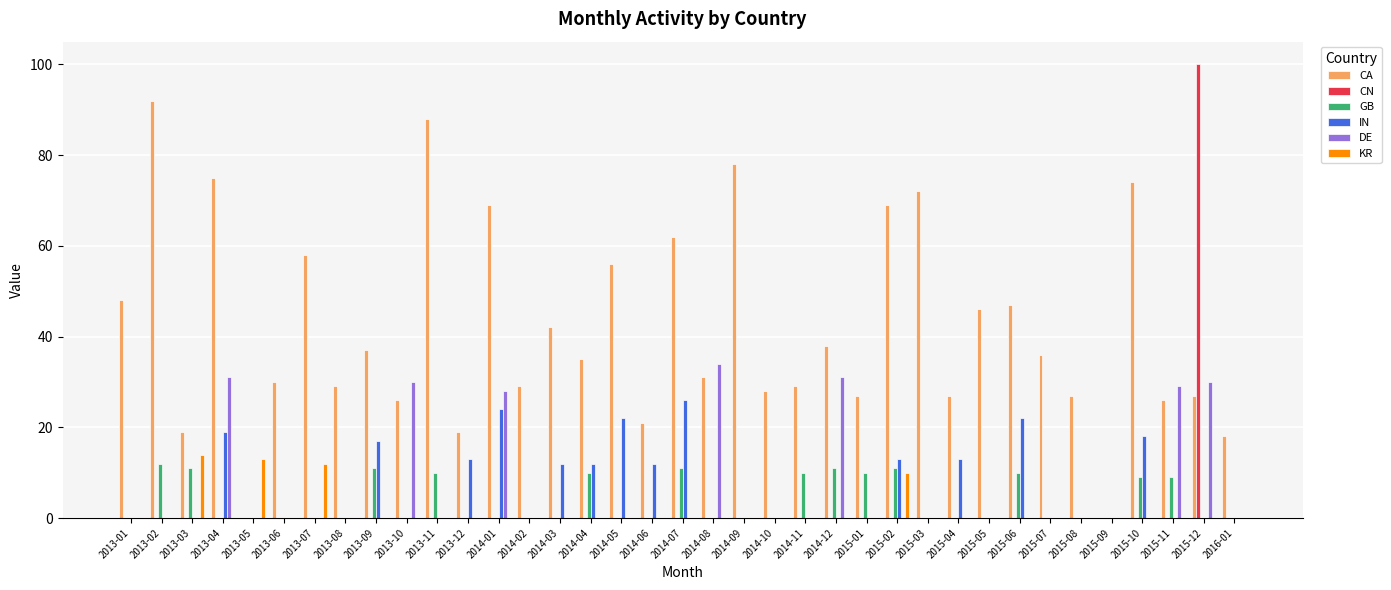

What is the sum of all DE values?

213